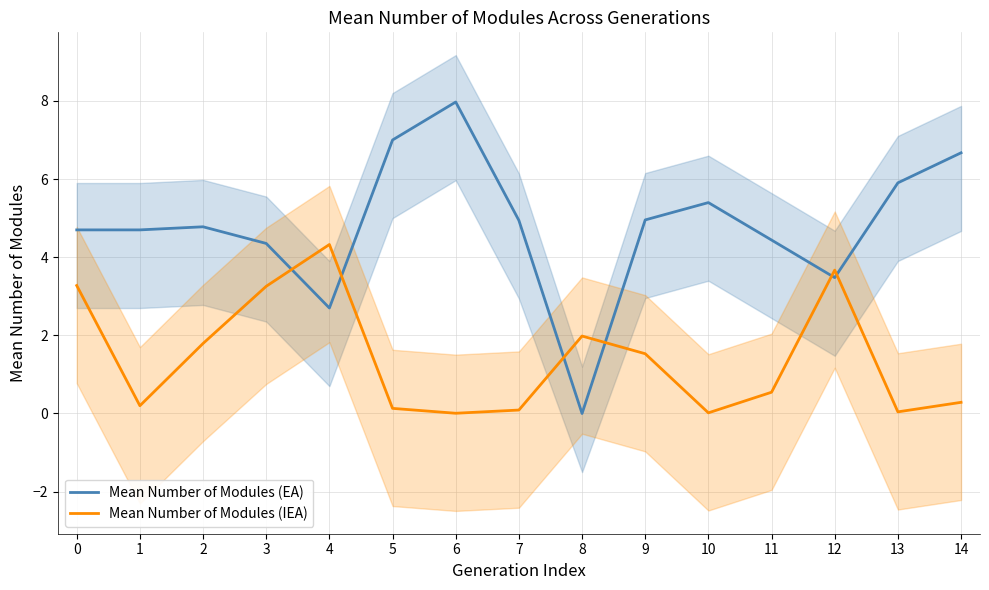

At 14, list the series in order from largest to smallest.

Mean Number of Modules (EA), Mean Number of Modules (IEA)